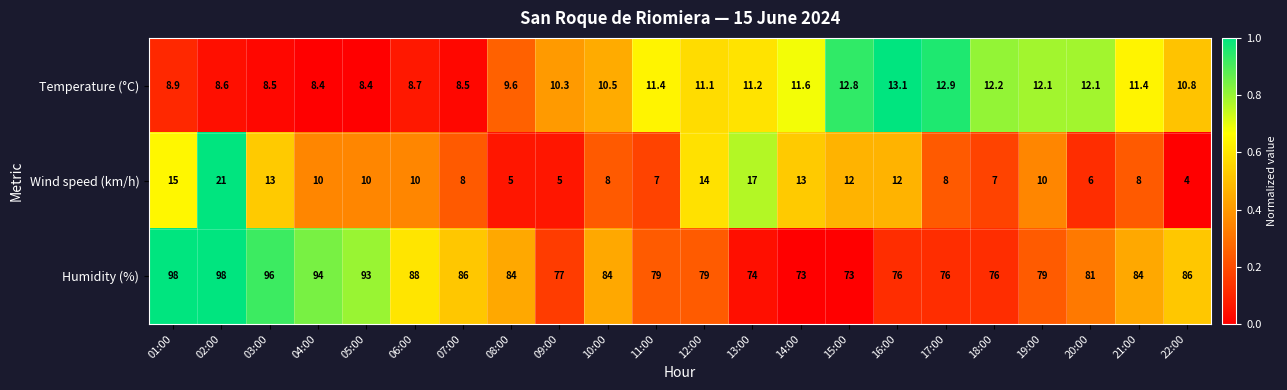

Which series has the largest total across all categories?

Humidity (%)